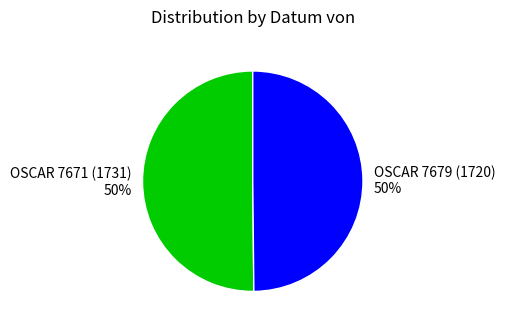

To the nearest percent, what is the combined percentage of OSCAR 7671 (1731) and OSCAR 7679 (1720)?

100%